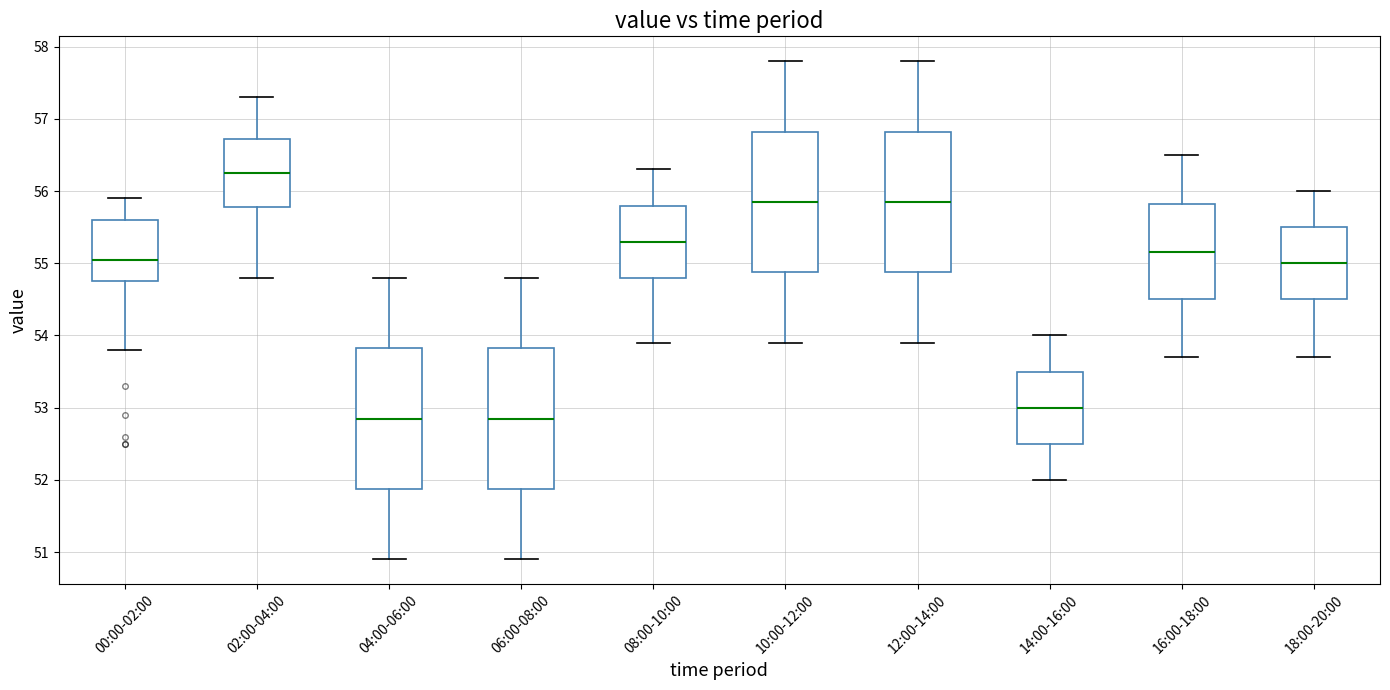

Reading left to right, read every box against the y-axis: the position of its median line, the range the box covers, and the ends of its whiskers. The values are not printed on the chart, so give them approximately, as read against the axis.

00:00-02:00: median 55.1, box 54.8 to 55.6, whiskers 53.8 to 55.9
02:00-04:00: median 56.3, box 55.8 to 56.7, whiskers 54.8 to 57.3
04:00-06:00: median 52.9, box 51.9 to 53.8, whiskers 50.9 to 54.8
06:00-08:00: median 52.9, box 51.9 to 53.8, whiskers 50.9 to 54.8
08:00-10:00: median 55.3, box 54.8 to 55.8, whiskers 53.9 to 56.3
10:00-12:00: median 55.9, box 54.9 to 56.8, whiskers 53.9 to 57.8
12:00-14:00: median 55.9, box 54.9 to 56.8, whiskers 53.9 to 57.8
14:00-16:00: median 53.0, box 52.5 to 53.5, whiskers 52.0 to 54.0
16:00-18:00: median 55.2, box 54.5 to 55.8, whiskers 53.7 to 56.5
18:00-20:00: median 55.0, box 54.5 to 55.5, whiskers 53.7 to 56.0